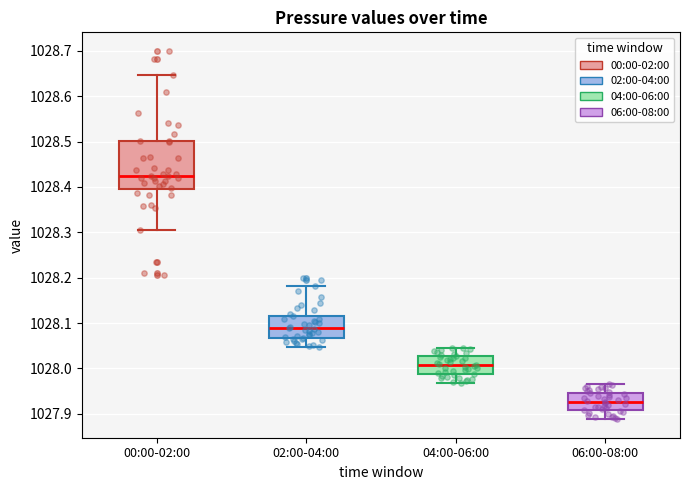

Reading left to right, transcribe this box plot: for each box, give where its median line is, the range the box spans, and where its two whiskers end, as read against the y-axis. The values are not printed on the chart, so give them approximately, as read against the axis.

00:00-02:00: median 1028.42, box 1028.40 to 1028.50, whiskers 1028.30 to 1028.65
02:00-04:00: median 1028.09, box 1028.07 to 1028.12, whiskers 1028.05 to 1028.18
04:00-06:00: median 1028.01, box 1027.99 to 1028.03, whiskers 1027.97 to 1028.05
06:00-08:00: median 1027.93, box 1027.91 to 1027.95, whiskers 1027.89 to 1027.97